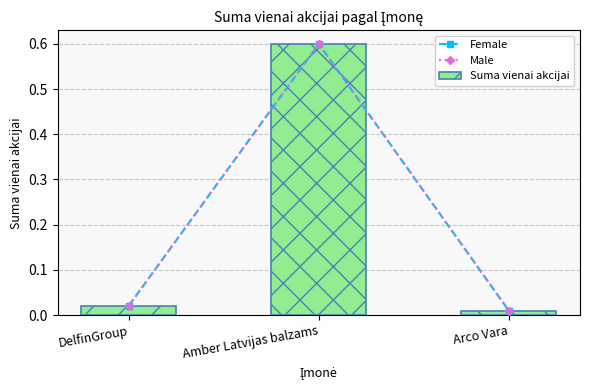

List the labels in order of Male value, smallest first.

Arco Vara, DelfinGroup, Amber Latvijas balzams